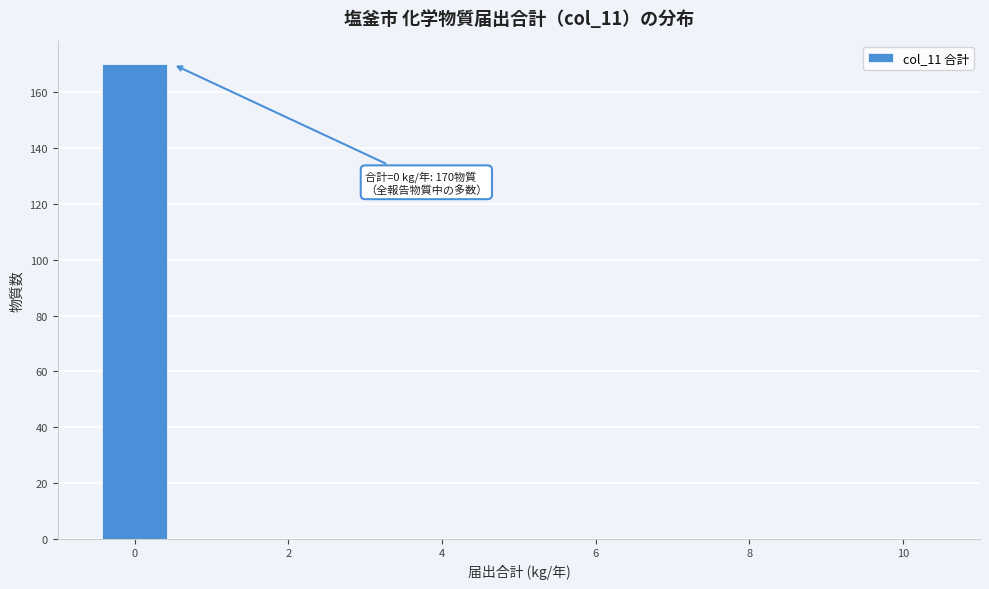

Over which range of the x-axis is the bar tallest?

-0.5 to 0.5